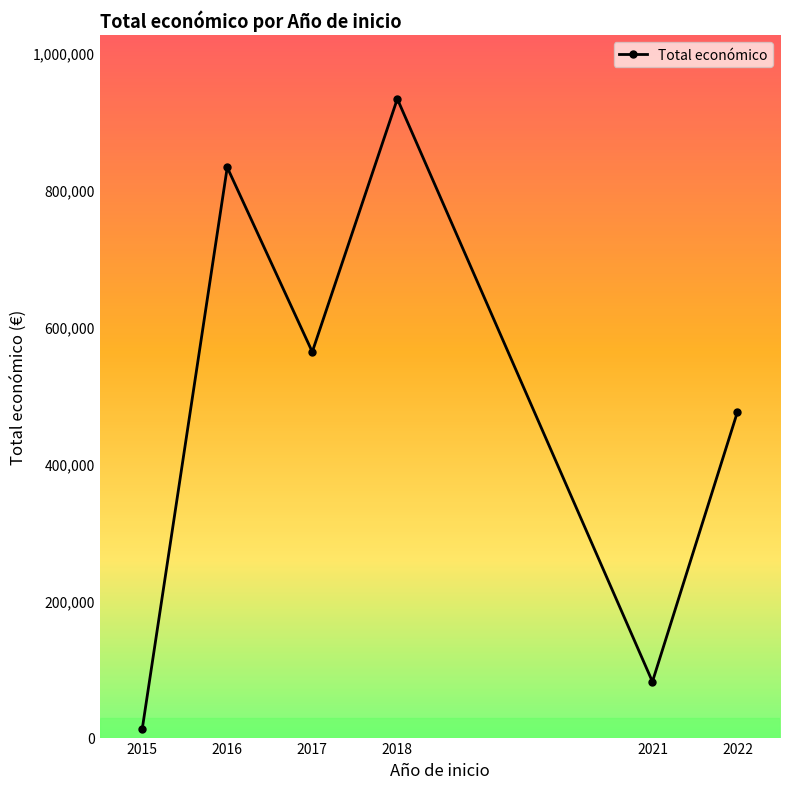

Which category has the lowest value across all series?

2015